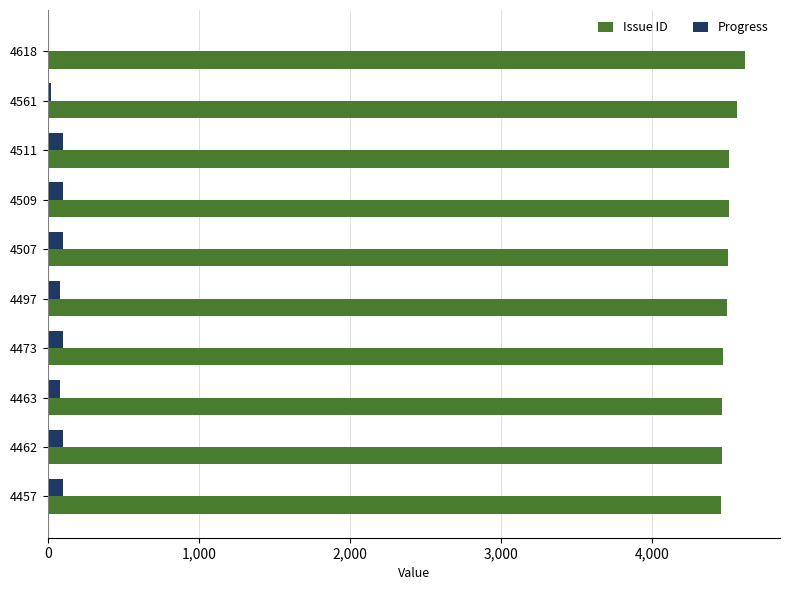

What is the maximum value for Progress?

100